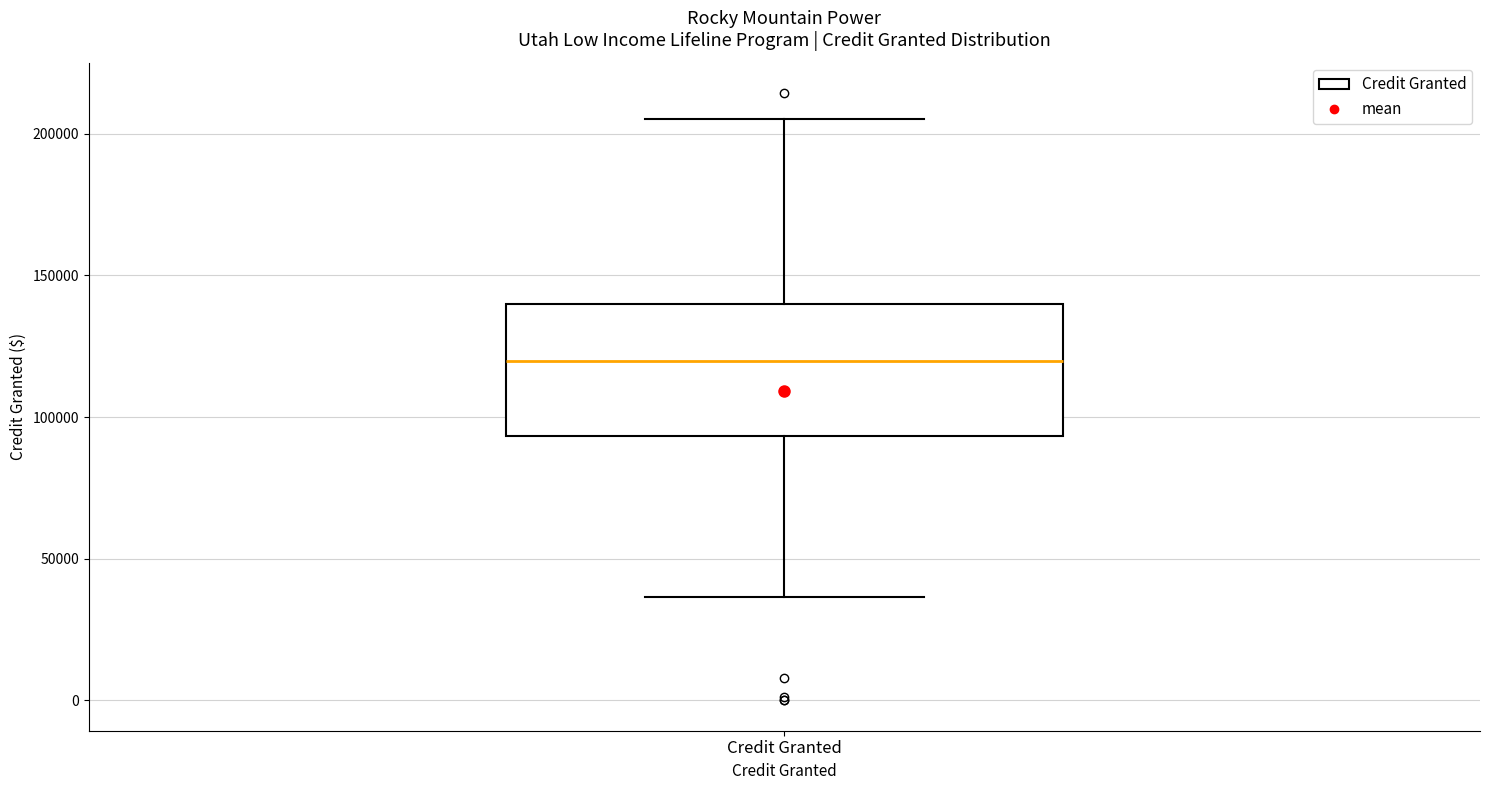

Where does the lower whisker of the box for Credit Granted end on the y-axis? The values are not printed on the chart, so give them approximately, as read against the axis.

35000